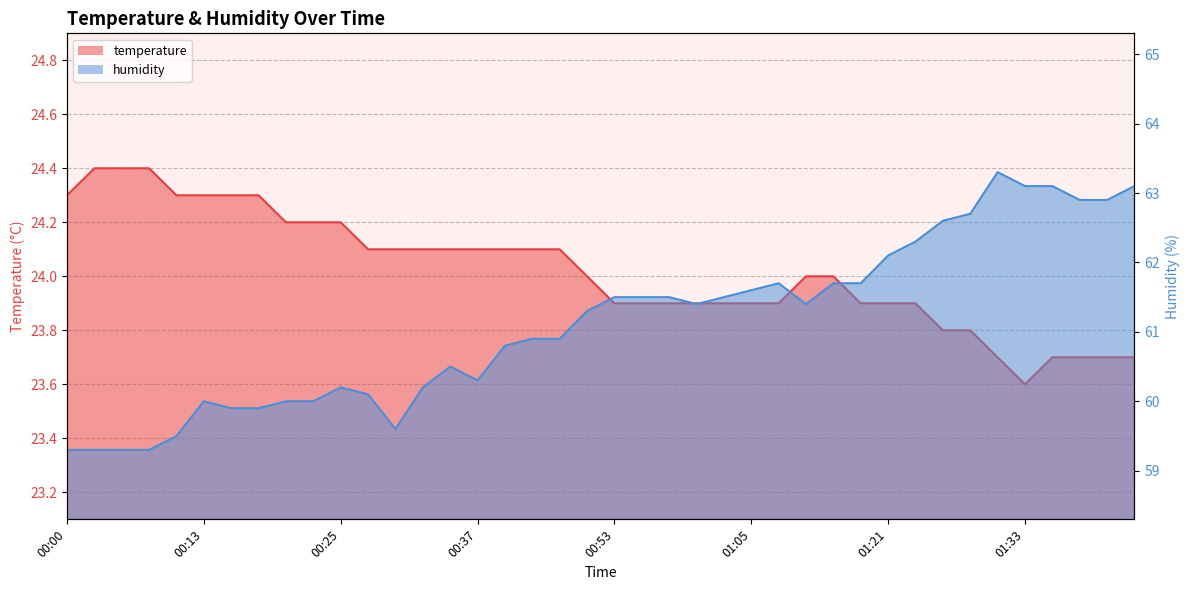

What is the smallest value displayed?

23.6